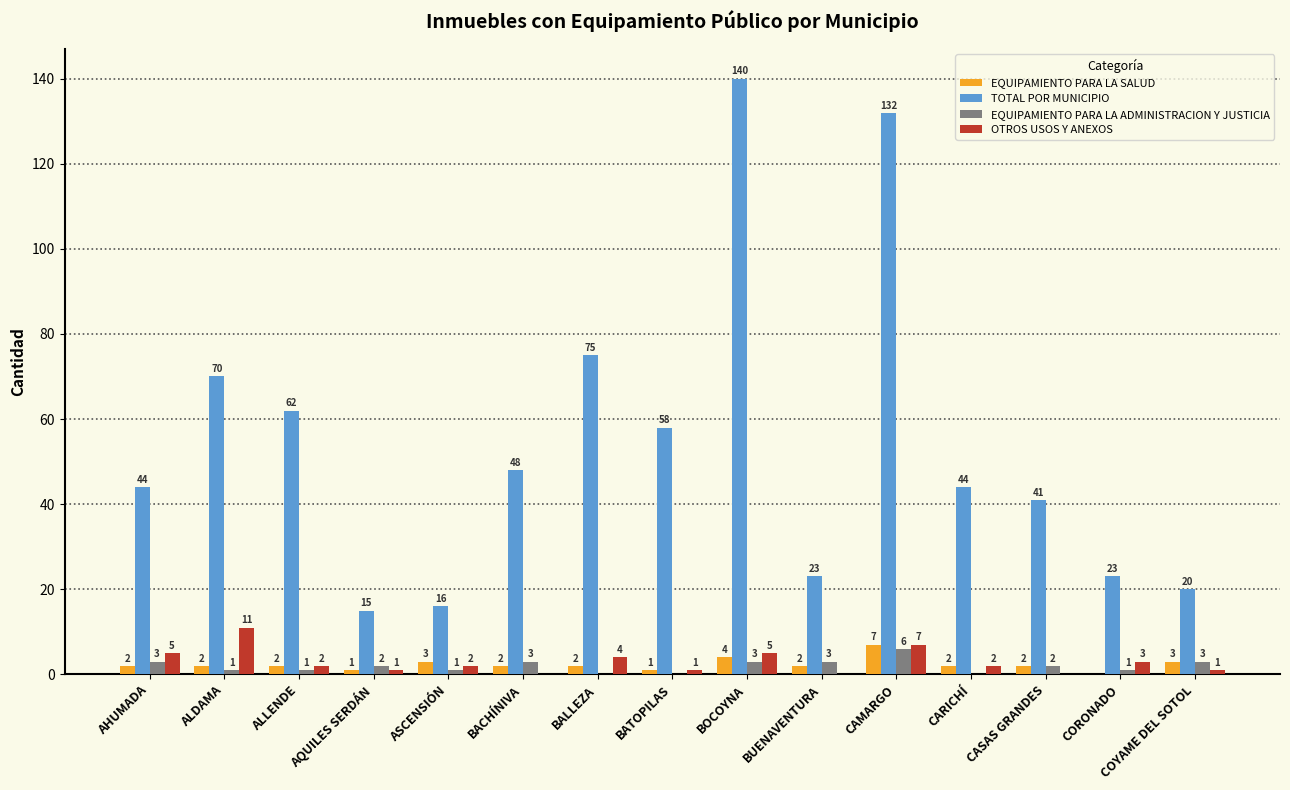

The value of EQUIPAMIENTO PARA LA SALUD at CARICHÍ is 2. True or false?

True